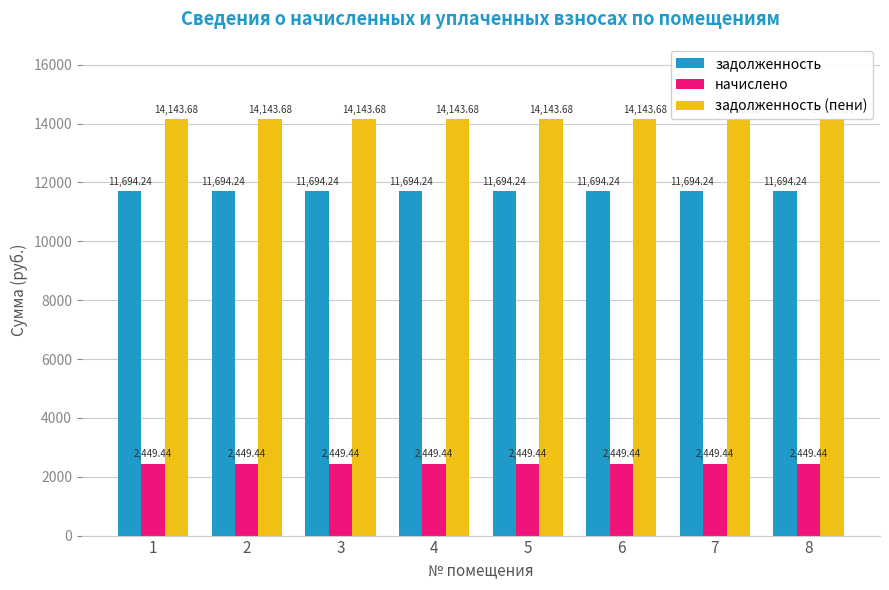

What is the difference between the highest and lowest values at 6?

11694.2